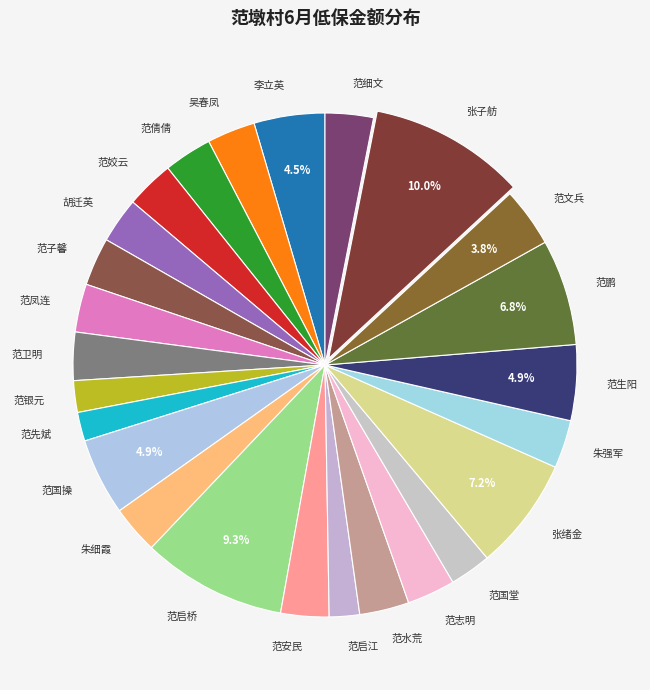

Is it true that 范启江 is 8% of the pie?

False